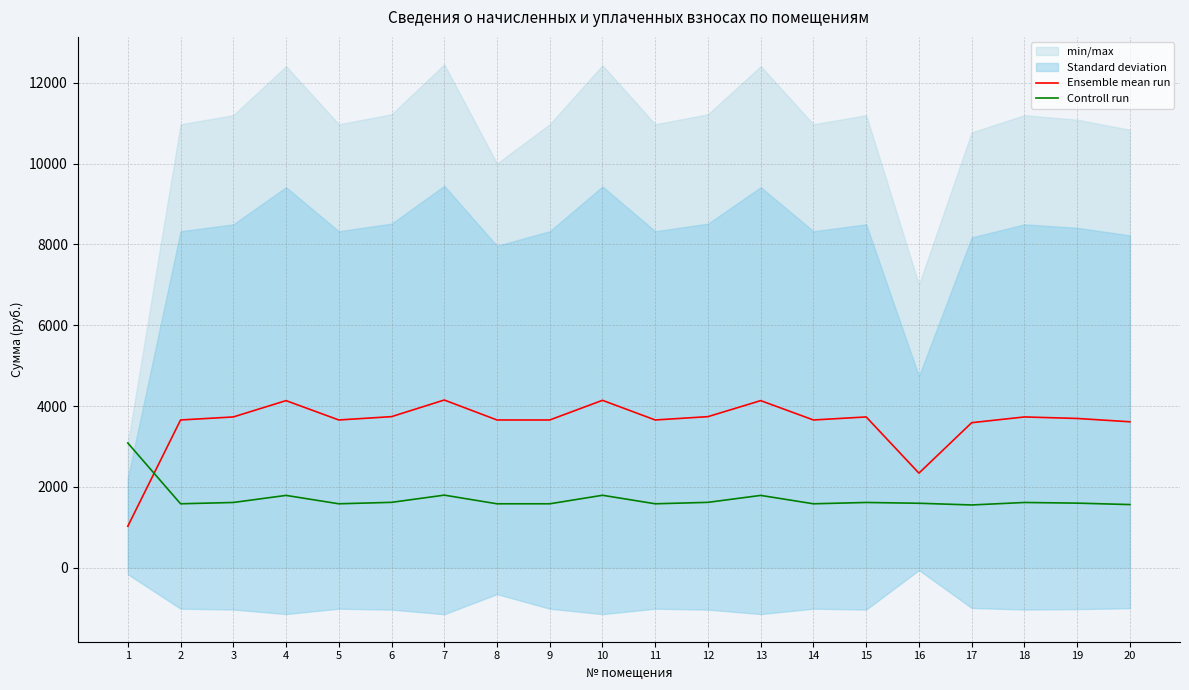

At which category does the chart reach its minimum across all series?

1